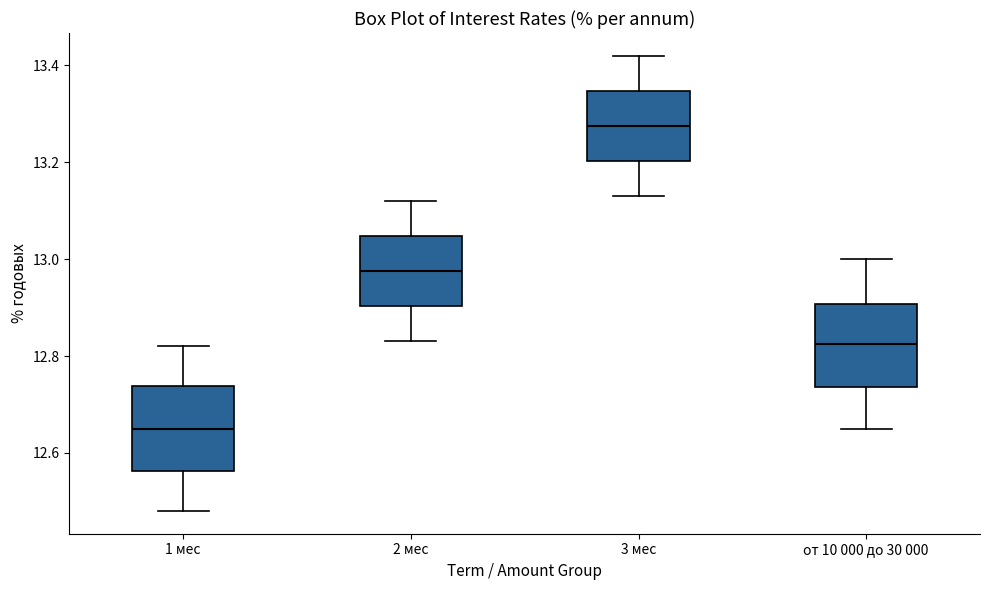

Reading left to right, transcribe this box plot: for each box, give where its median line is, the range the box spans, and where its two whiskers end, as read against the y-axis. The values are not printed on the chart, so give them approximately, as read against the axis.

1 мес: median 12.66, box 12.56 to 12.74, whiskers 12.48 to 12.82
2 мес: median 12.98, box 12.90 to 13.04, whiskers 12.84 to 13.12
3 мес: median 13.28, box 13.20 to 13.34, whiskers 13.14 to 13.42
от 10 000 до 30 000: median 12.82, box 12.74 to 12.90, whiskers 12.66 to 13.00